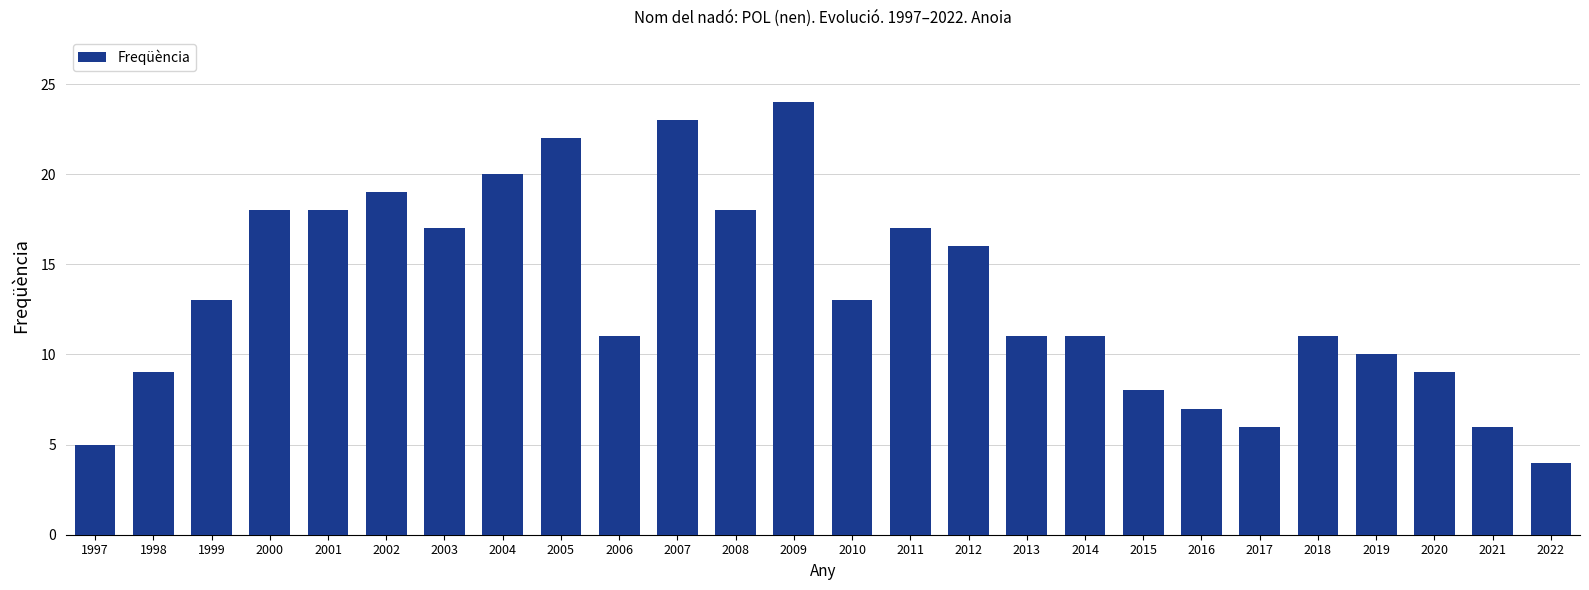

What is the value of the 11th bar from the left?

23